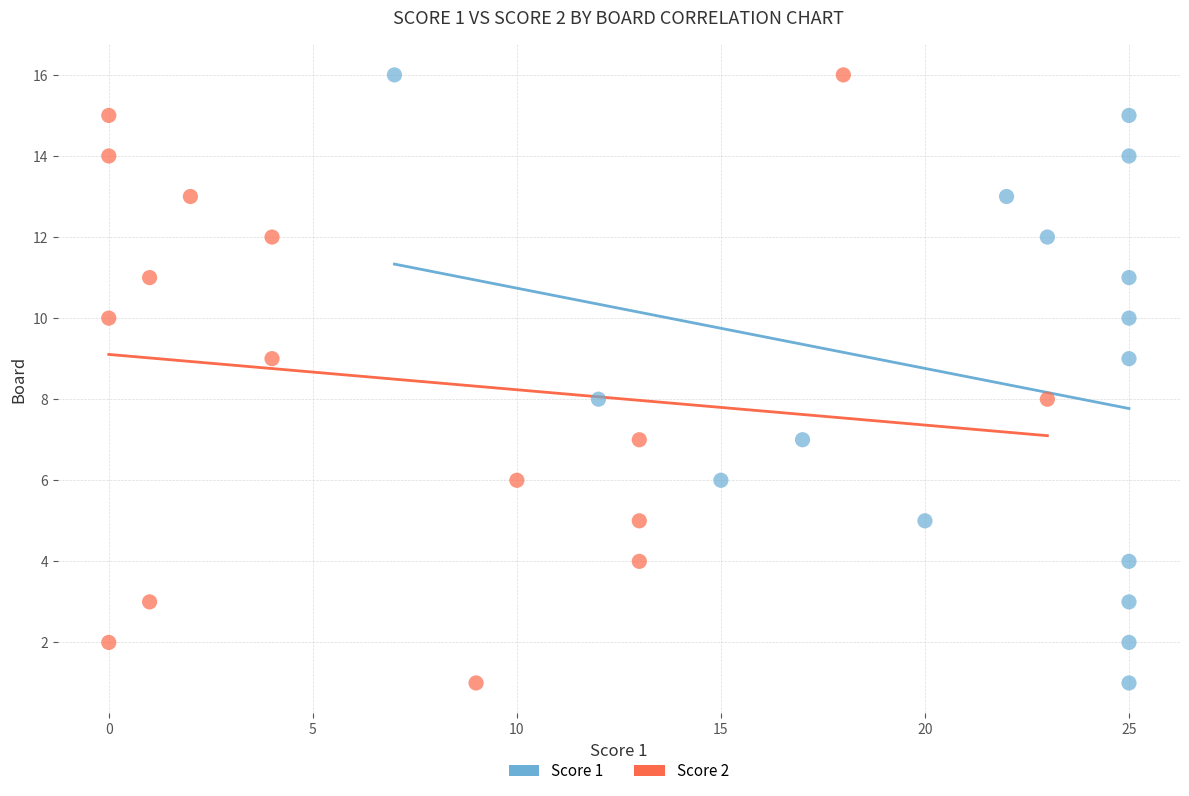

What are all the series names shown in the legend?

Score 1, Score 2